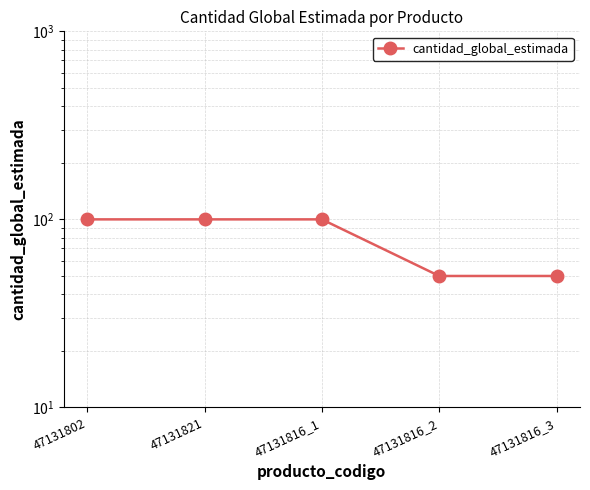

Reading right to left, list all the values displayed in this chart.

50	50	100	100	100